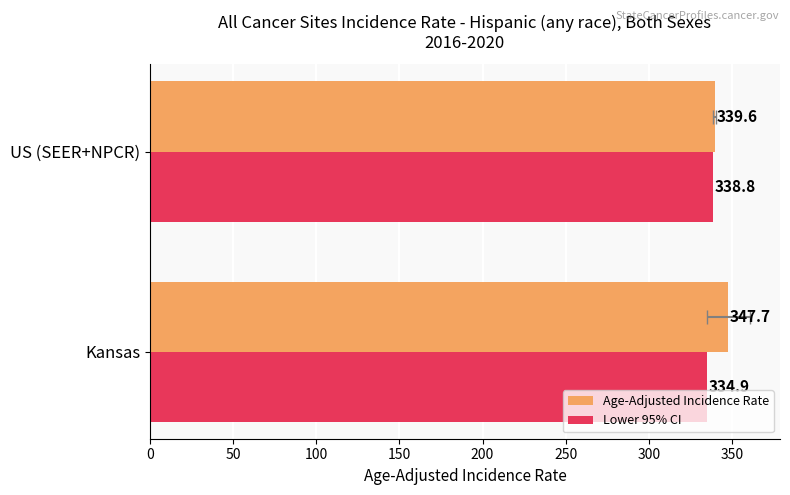

What is the difference between the maximum and minimum values in the Lower 95% CI series?

3.9